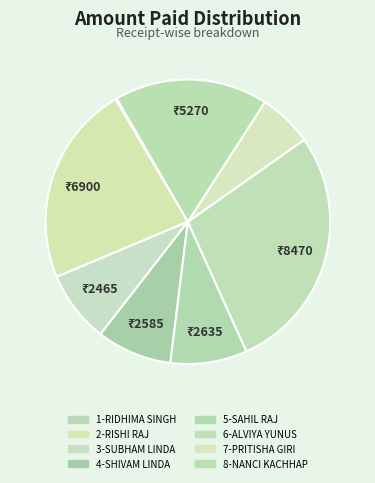

Which category has the biggest portion of the pie?

6-ALVIYA YUNUS